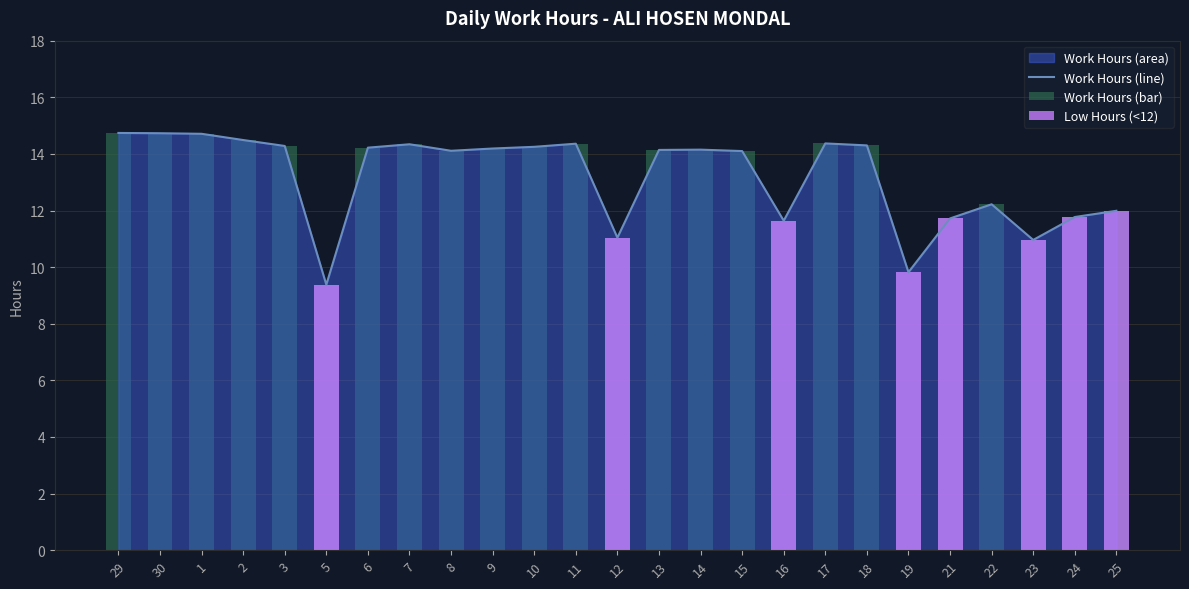

Reading left to right, transcribe all the data shown in this chart.

Work Hours (line): 14.7	14.7	14.7	14.5	14.3	9.4	14.2	14.3	14.1	14.2	14.2	14.4	11.0	14.1	14.2	14.1	11.6	14.4	14.3	9.8	11.7	12.2	11.0	11.8	12.0
Work Hours (bar): 14.7	14.7	14.7	14.5	14.3	9.4	14.2	14.3	14.1	14.2	14.2	14.4	11.0	14.1	14.2	14.1	11.6	14.4	14.3	9.8	11.7	12.2	11.0	11.8	12.0
Low Hours (<12): 0.0	0.0	0.0	0.0	0.0	9.4	0.0	0.0	0.0	0.0	0.0	0.0	11.0	0.0	0.0	0.0	11.6	0.0	0.0	9.8	11.7	0.0	11.0	11.8	12.0